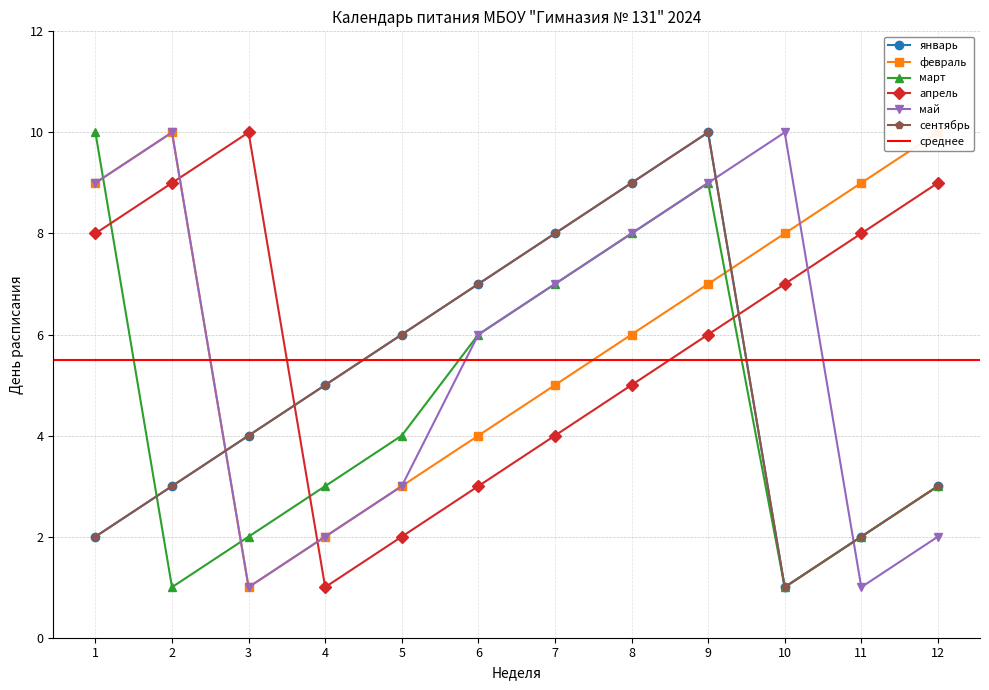

Reading left to right, what are all the values shown in this chart?

январь: 2	3	4	5	6	7	8	9	10	1	2	3
февраль: 9	10	1	2	3	4	5	6	7	8	9	10
март: 10	1	2	3	4	6	7	8	9	1	2	3
апрель: 8	9	10	1	2	3	4	5	6	7	8	9
май: 9	10	1	2	3	6	7	8	9	10	1	2
сентябрь: 2	3	4	5	6	7	8	9	10	1	2	3